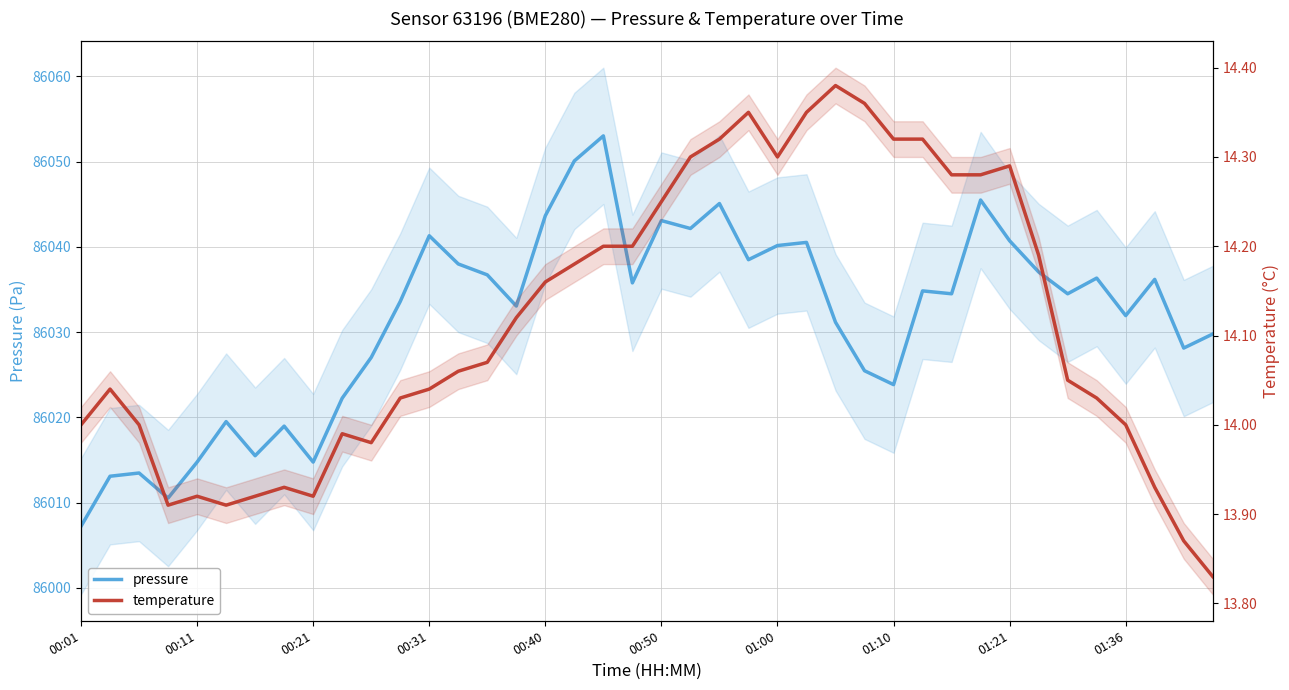

Reading left to right, list all the values displayed in this chart.

pressure: 86007.2	86013.1	86013.5	86010.5	86014.8	86019.5	86015.5	86019.0	86014.8	86022.2	86027.0	86033.6	86041.3	86038.0	86036.7	86033.1	86043.7	86050.1	86053.0	86035.8	86043.1	86042.2	86045.1	86038.5	86040.2	86040.5	86031.2	86025.5	86023.8	86034.8	86034.5	86045.5	86040.7	86037.1	86034.5	86036.3	86031.9	86036.2	86028.1	86029.8
temperature: 14.0	14.0	14.0	13.9	13.9	13.9	13.9	13.9	13.9	14.0	14.0	14.0	14.0	14.1	14.1	14.1	14.2	14.2	14.2	14.2	14.2	14.3	14.3	14.3	14.3	14.3	14.4	14.4	14.3	14.3	14.3	14.3	14.3	14.2	14.1	14.0	14.0	13.9	13.9	13.8